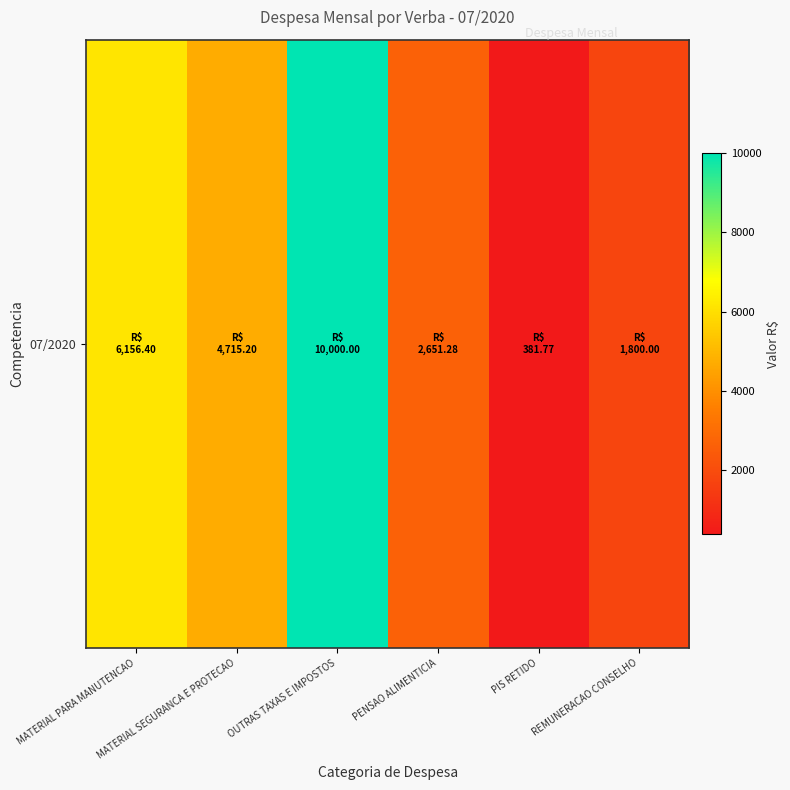

Rank the categories by value from highest to lowest.

OUTRAS TAXAS E IMPOSTOS, MATERIAL PARA MANUTENCAO, MATERIAL SEGURANCA E PROTECAO, PENSAO ALIMENTICIA, REMUNERACAO CONSELHO, PIS RETIDO